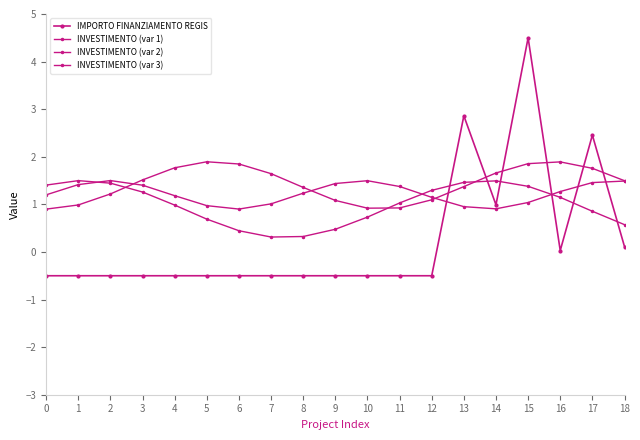

Is it true that INVESTIMENTO (var 1) equals 2.5 at 1?

False